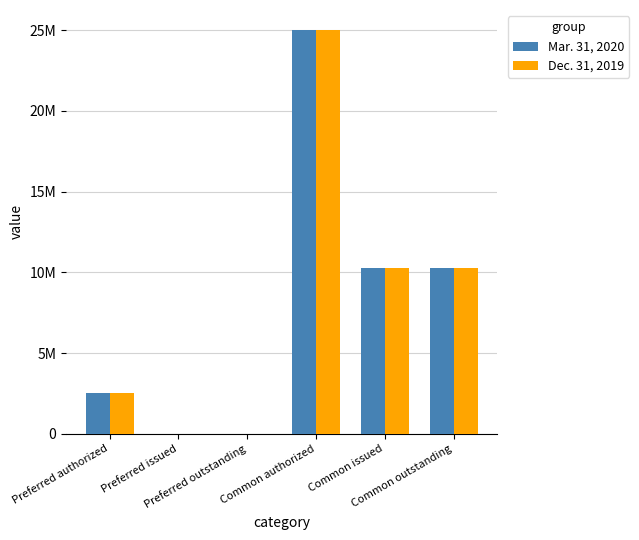

What is the total value across all series at Preferred authorized?

5000000